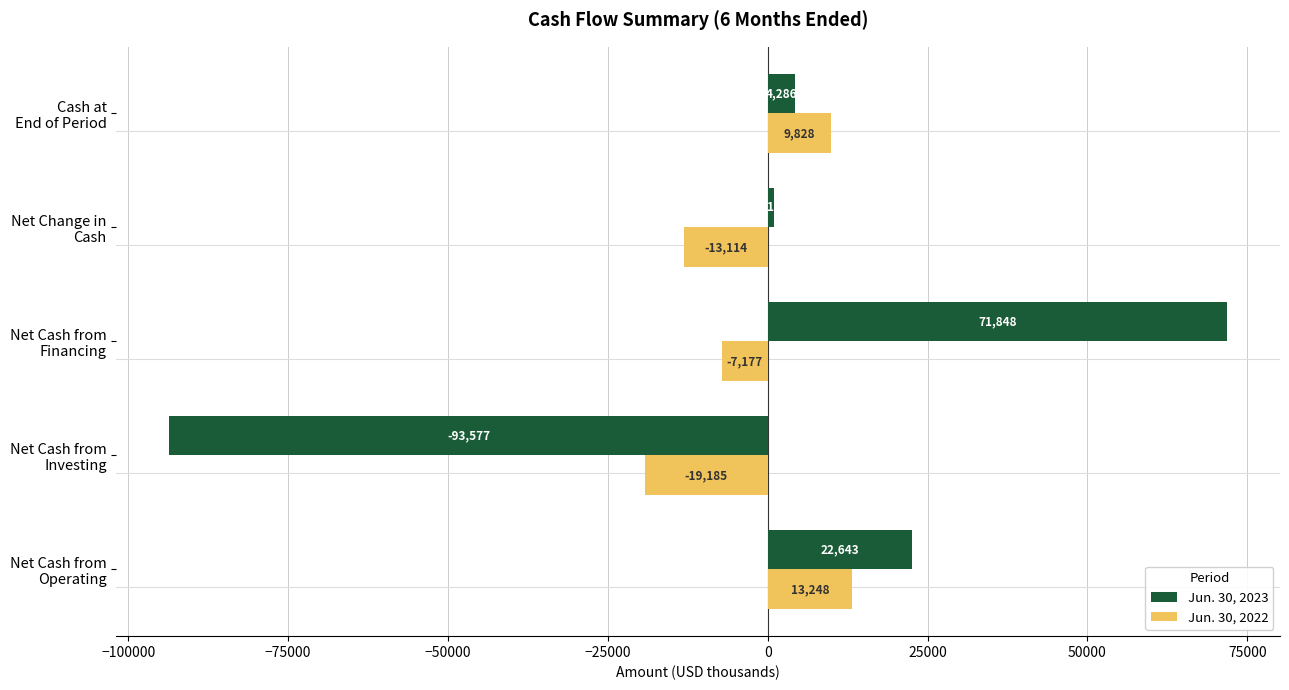

Rank the series by their average value, from lowest to highest.

Jun. 30, 2022, Jun. 30, 2023